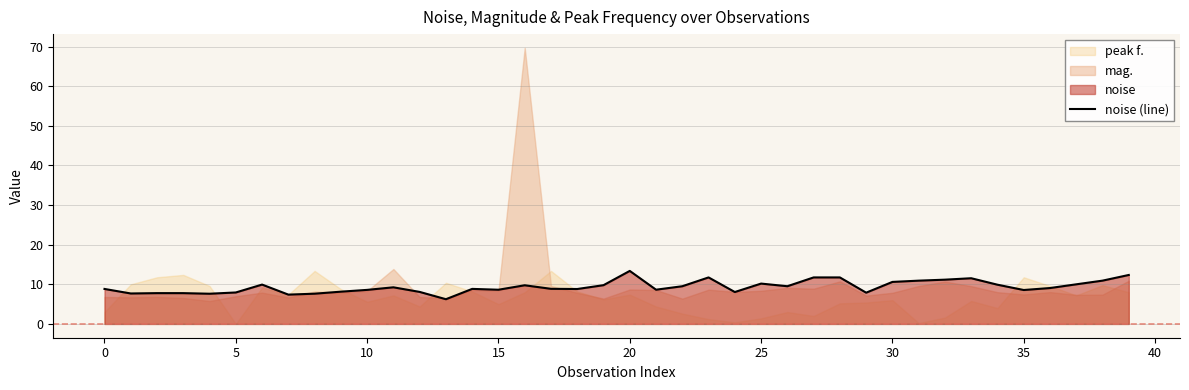

Is it true that noise (line) equals 8.6 at 15?

True